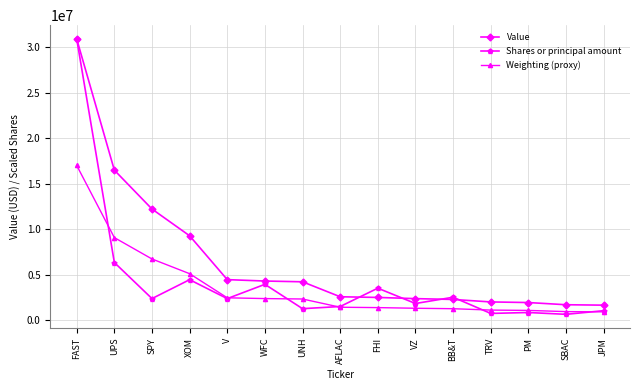

What is the minimum value for Shares or principal amount?

626716.2